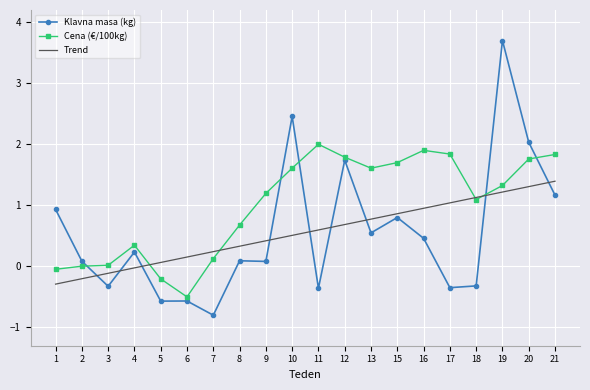

Which series has the widest spread of values?

Klavna masa (kg)